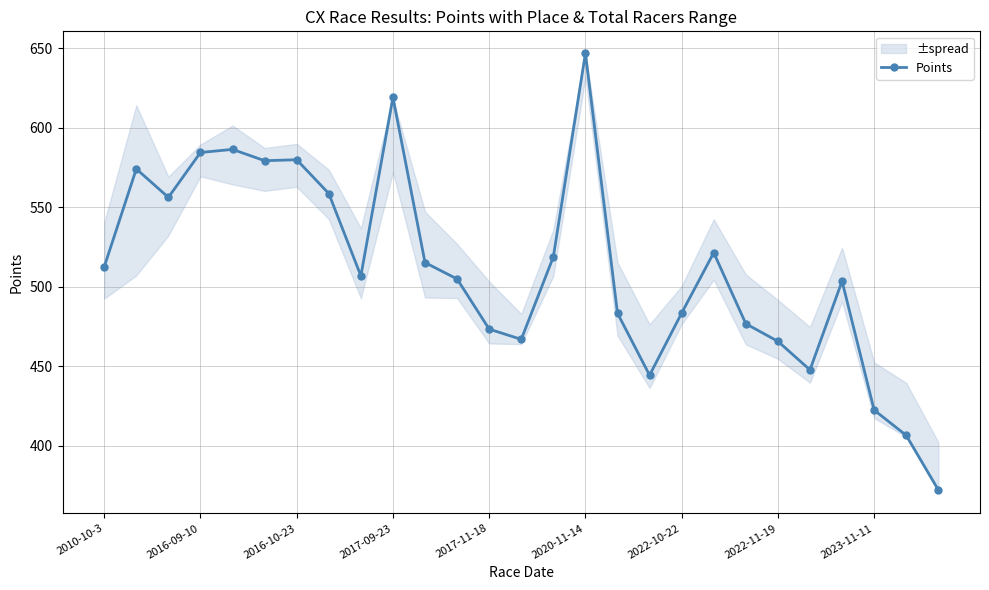

True or false: Points has a value of 422.4 at 2023-11-11.

True